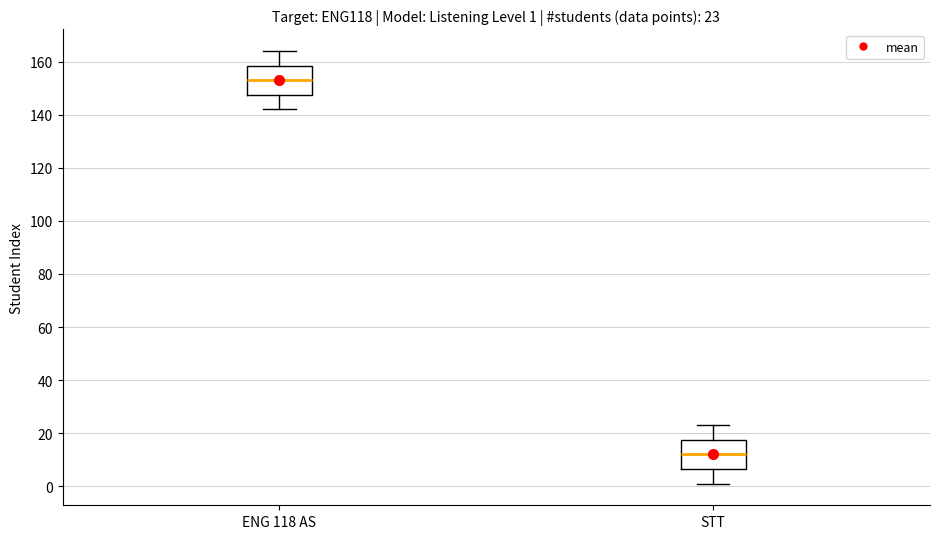

Which box has the highest median line?

ENG 118 AS